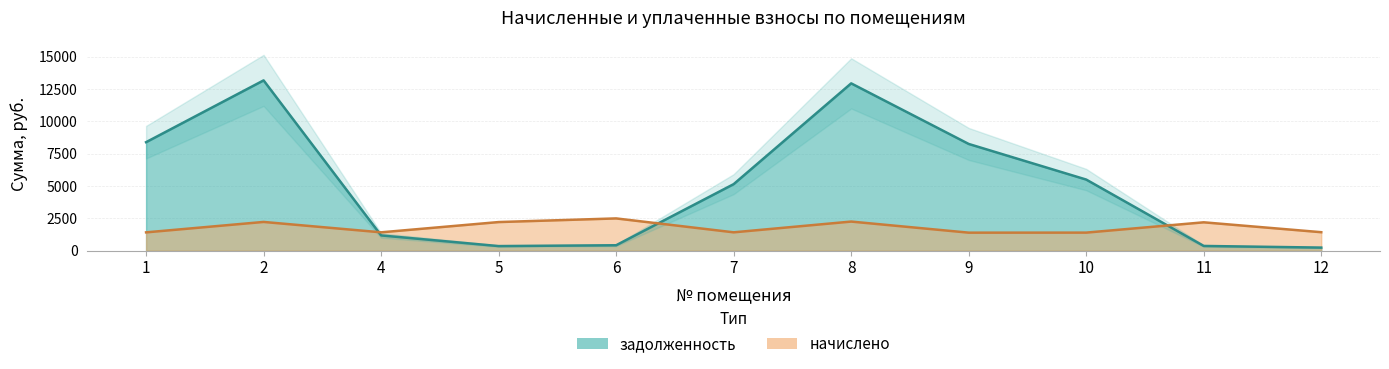

At which label is задолженность closest to 6704?

10